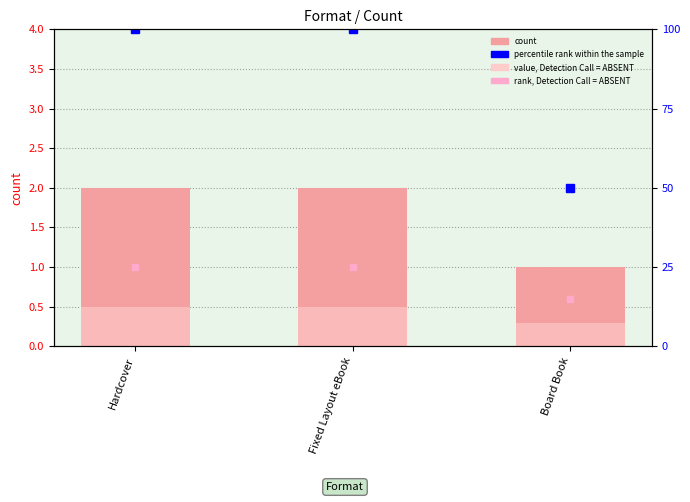

The value of rank, Detection Call = ABSENT at Fixed Layout eBook is 35.0. True or false?

False